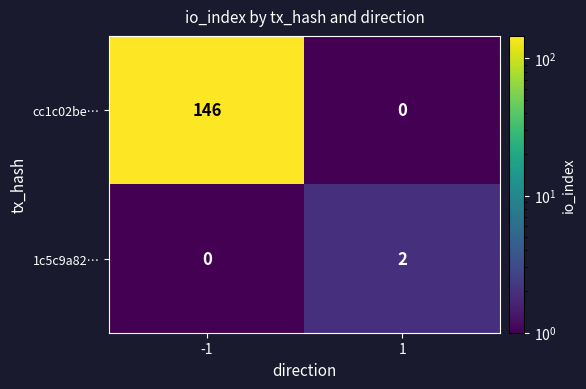

At 1, list the series in order from largest to smallest.

1c5c9a82…, cc1c02be…